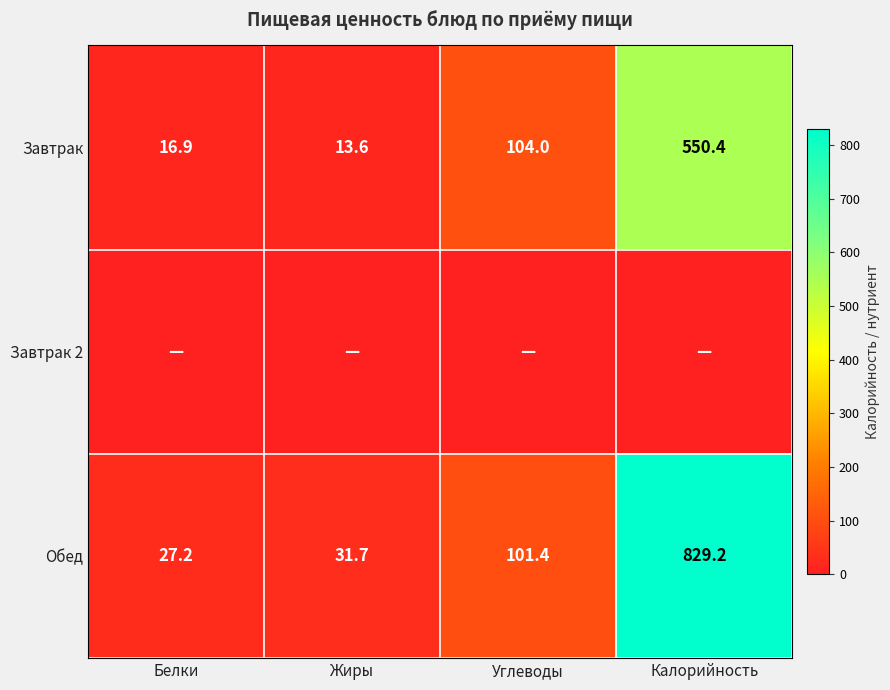

What is the highest value of the Завтрак series?

550.4